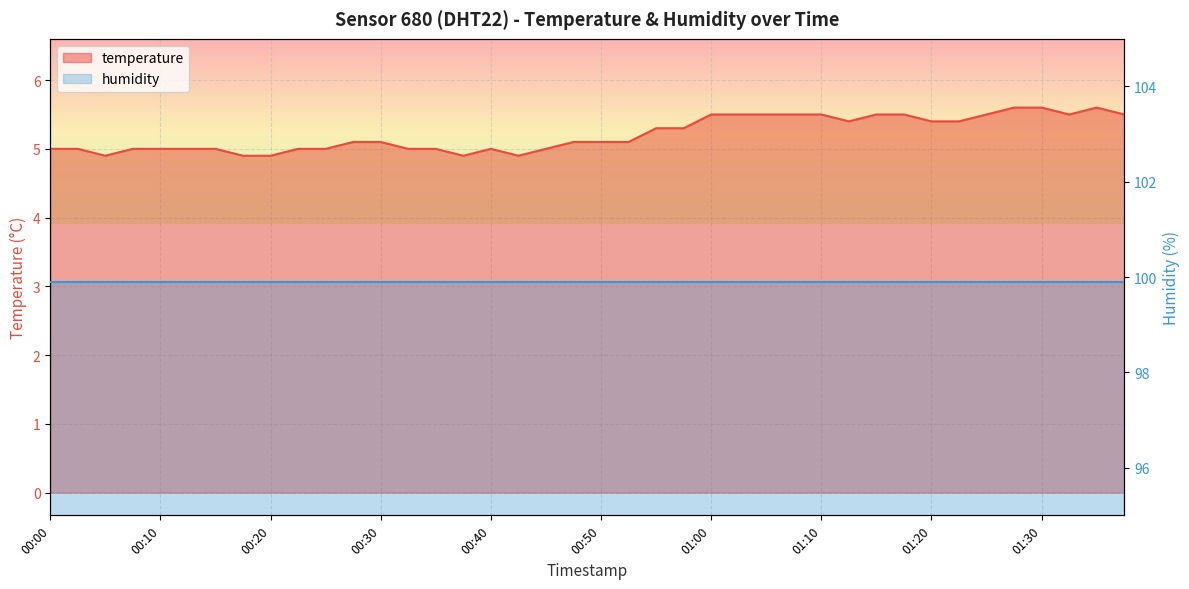

What is the sum of the values at 01:00 and 01:35?

11.1